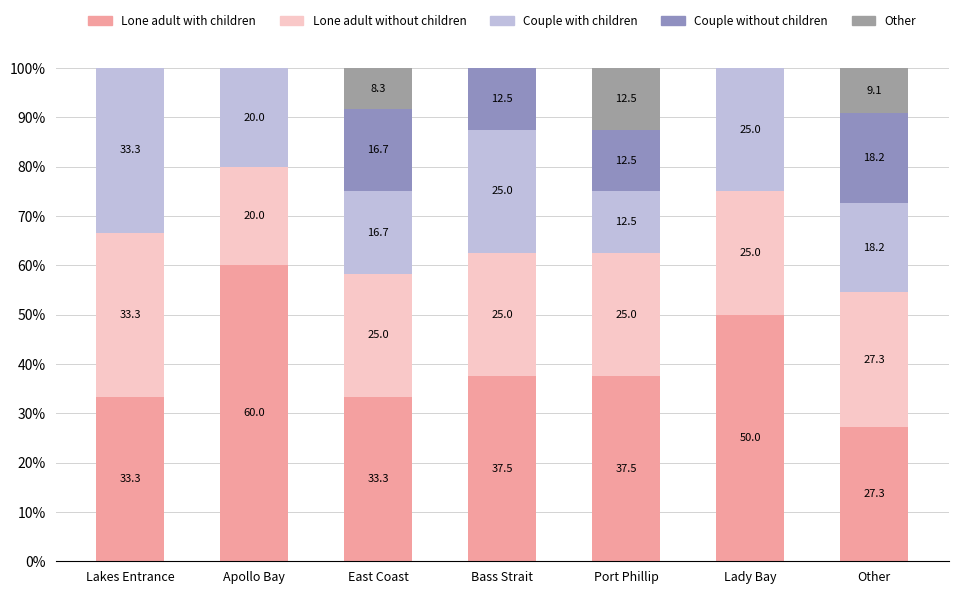

Are the bars grouped side by side (vs. stacked)?

No